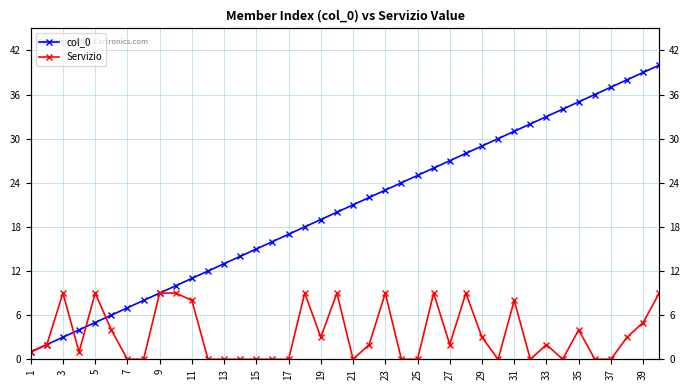

Does the chart have visible grid lines?

Yes